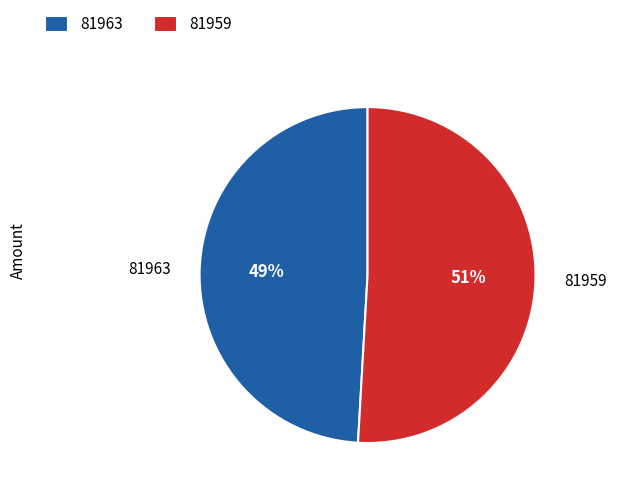

How many slices are in this pie chart?

2